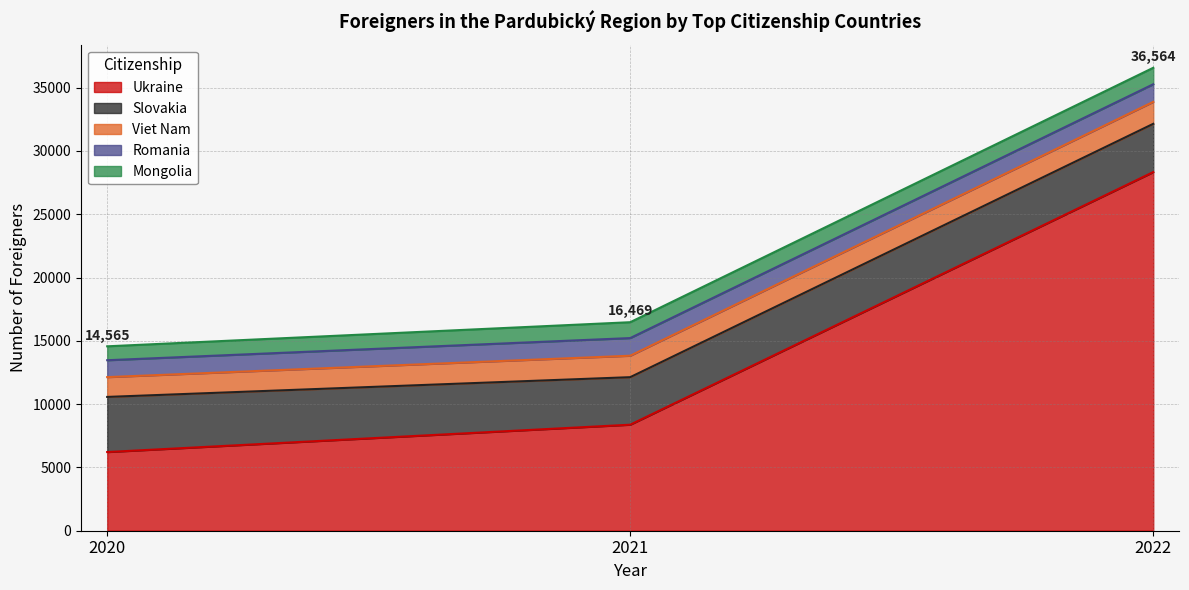

What is the sum of the Viet Nam values at 2021 and 2022?

3428